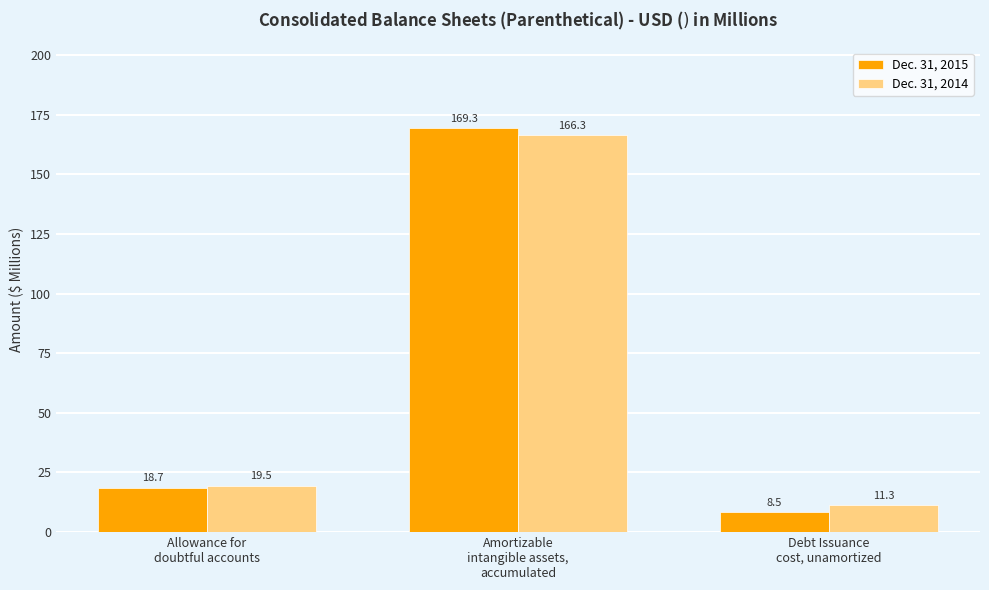

Reading right to left, transcribe all the data shown in this chart.

Dec. 31, 2015: Debt Issuance
cost, unamortized=8.5	Amortizable
intangible assets,
accumulated=169.3	Allowance for
doubtful accounts=18.7
Dec. 31, 2014: Debt Issuance
cost, unamortized=11.3	Amortizable
intangible assets,
accumulated=166.3	Allowance for
doubtful accounts=19.5